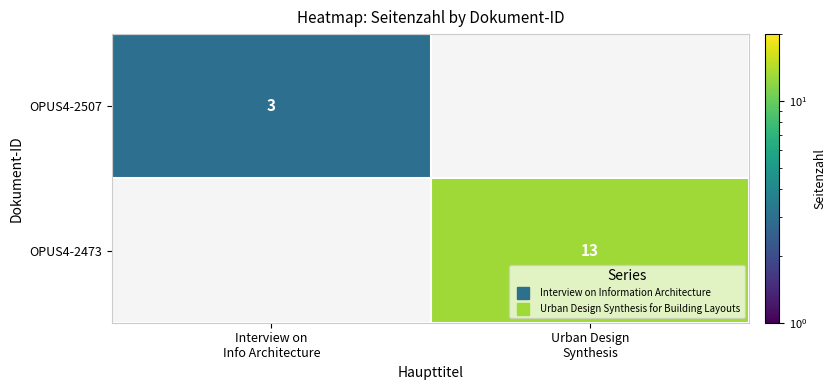

Is the value of OPUS4-2507 at Urban Design Synthesis greater than the value of OPUS4-2473 at Interview on Info Architecture?

No